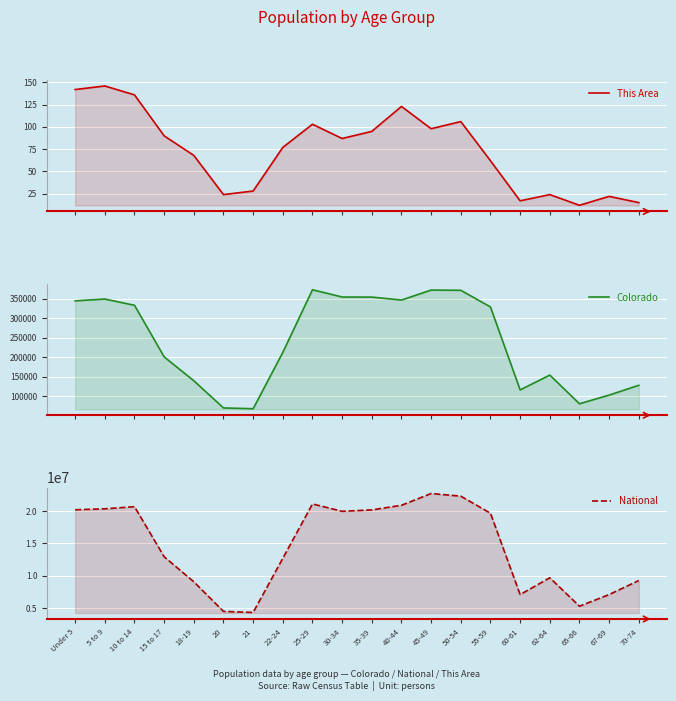

Reading right to left, extract all data points from this chart.

This Area: 70-74=15	67-69=22	65-66=12	62-64=24	60-61=17	55-59=62	50-54=106	45-49=98	40-44=123	35-39=95	30-34=87	25-29=103	22-24=77	21=28	20=24	18-19=68	15 to 17=90	10 to 14=136	5 to 9=146	Under 5=142
Colorado: 70-74=127468	67-69=102339	65-66=80153	62-64=153626	60-61=115654	55-59=328364	50-54=371063	45-49=371635	40-44=346039	35-39=353605	30-34=353819	25-29=372459	22-24=211793	21=67385	20=69437	18-19=139083	15 to 17=200392	10 to 14=332654	5 to 9=348603	Under 5=343960
National: 70-74=9278166	67-69=7115361	65-66=5319902	62-64=9704197	60-61=7113727	55-59=19664805	50-54=22298125	45-49=22708591	40-44=20890964	35-39=20179642	30-34=19962099	25-29=21101849	22-24=12712576	21=4354294	20=4519129	18-19=9086089	15 to 17=12954254	10 to 14=20677194	5 to 9=20348657	Under 5=20201362